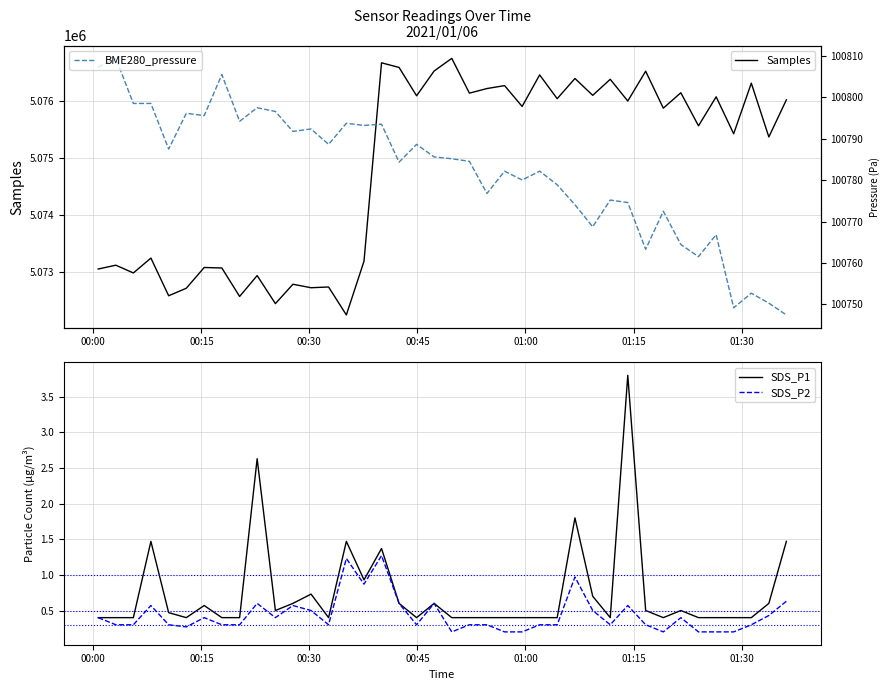

What is the maximum value for Samples?

5076742